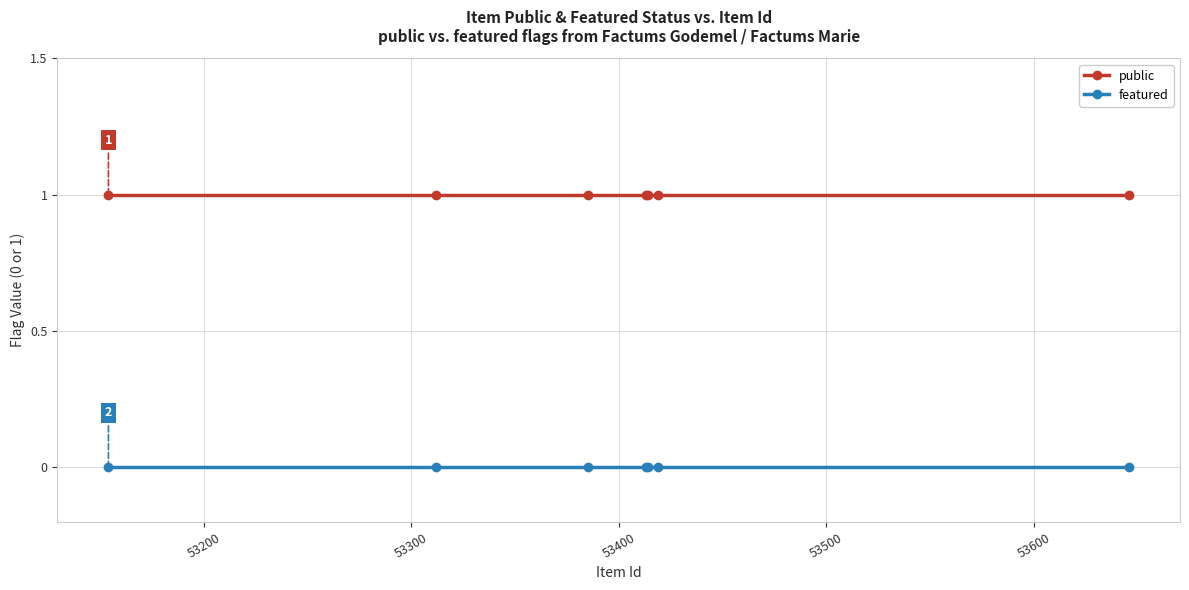

Which series has the largest total across all categories?

public